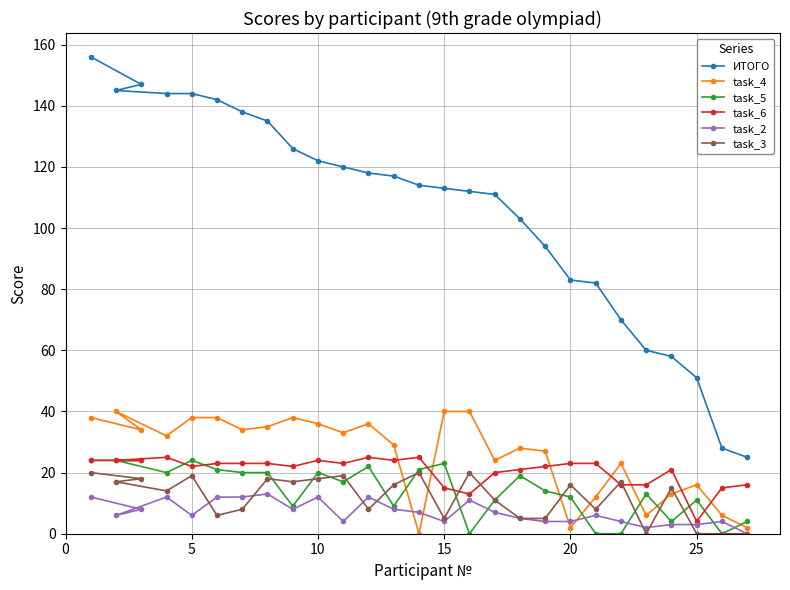

Does the chart display data point markers on the line(s)?

Yes